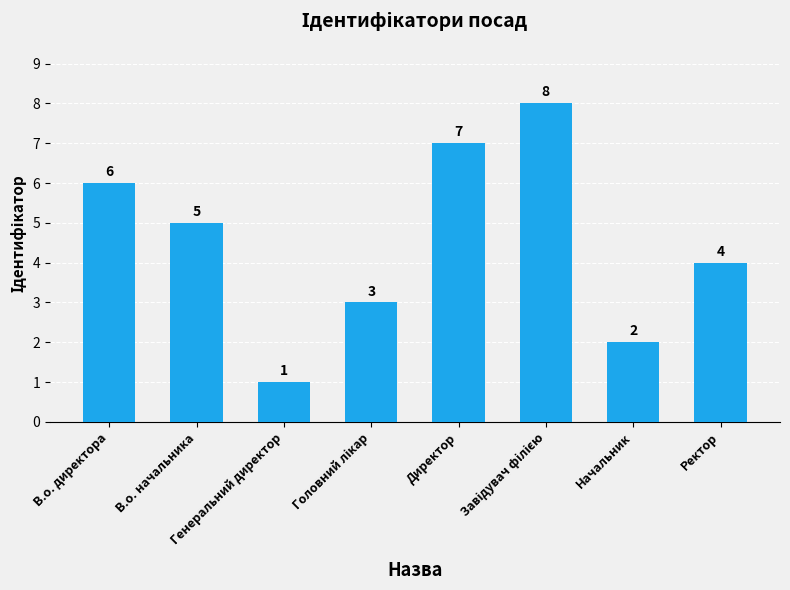

Count the values in the range 3 to 7.

5